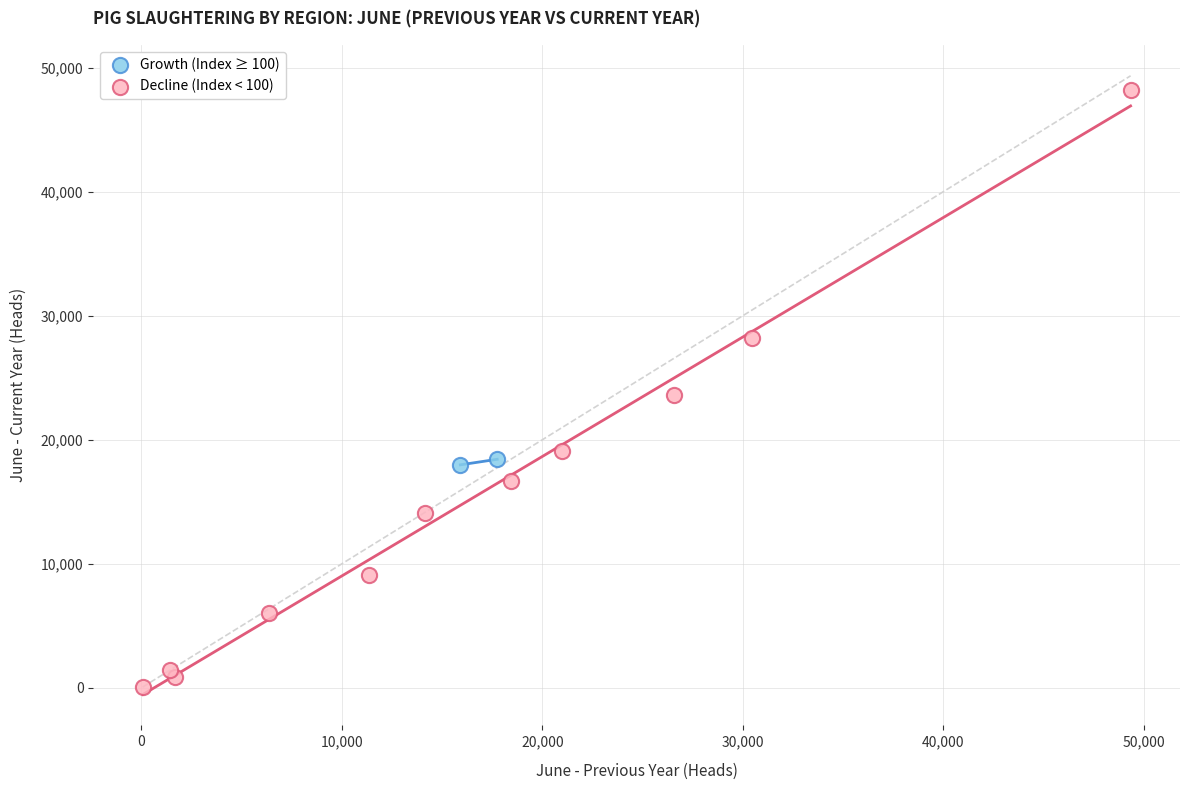

Which series has the widest spread of Y values?

Decline (Index < 100)